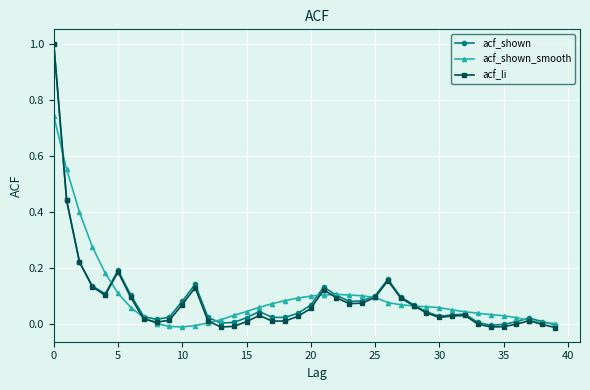

Which series has the widest spread of values?

acf_li